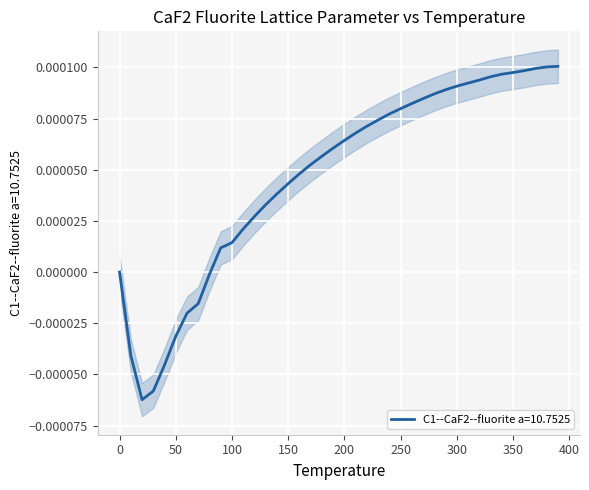

List the labels in order of value, largest first.

390.0, 380.0, 370.0, 360.0, 350.0, 340.0, 330.0, 320.0, 310.0, 300.0, 290.0, 280.0, 270.0, 260.0, 250.0, 240.0, 230.0, 220.0, 210.0, 200.0, 190.0, 180.0, 170.0, 160.0, 150.0, 140.0, 130.0, 120.0, 110.0, 100.0, 90.0, 0.0, 80.0, 70.0, 60.0, 50.0, 10.0, 40.0, 30.0, 20.0